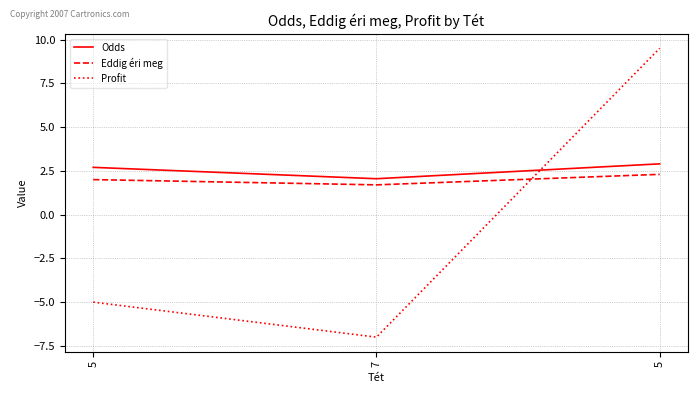

Reading left to right, extract all data points from this chart.

Odds: 2.7	2.0	2.9
Eddig éri meg: 2.0	1.7	2.3
Profit: -5.0	-7.0	9.5